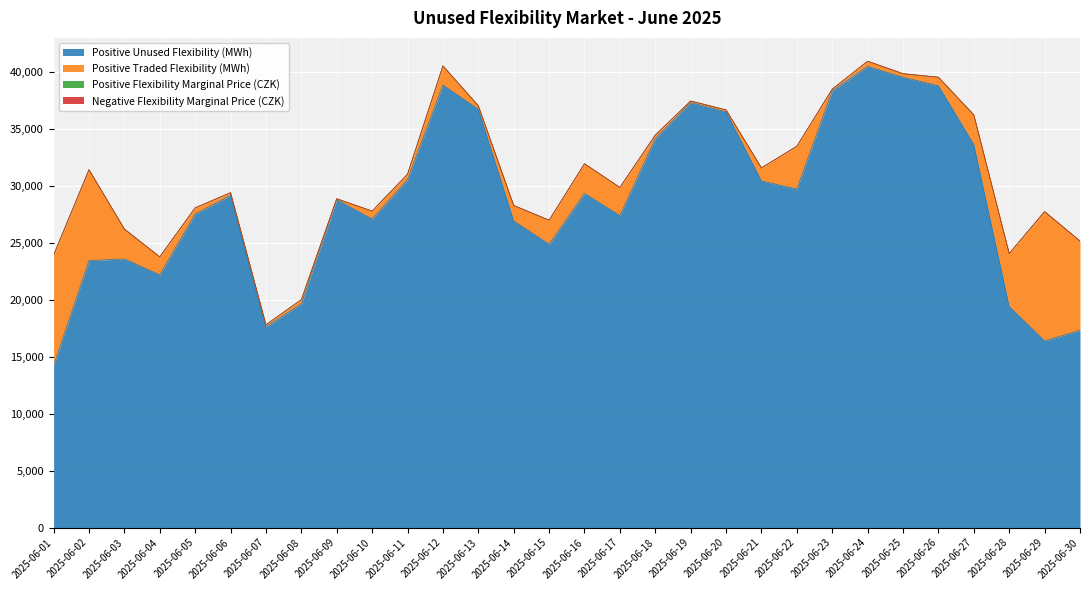

Where is the first local minimum for Negative Flexibility Marginal Price (CZK)?

2025-06-10